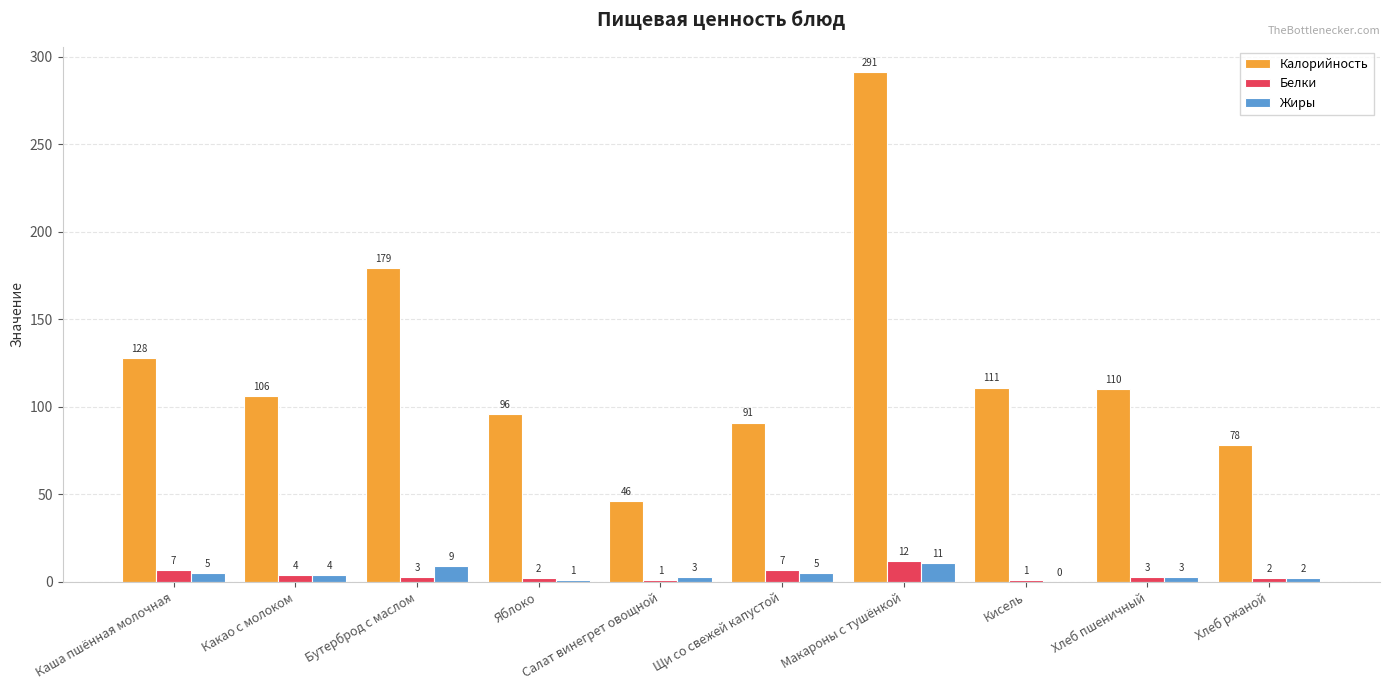

How many data points does each series have?

10